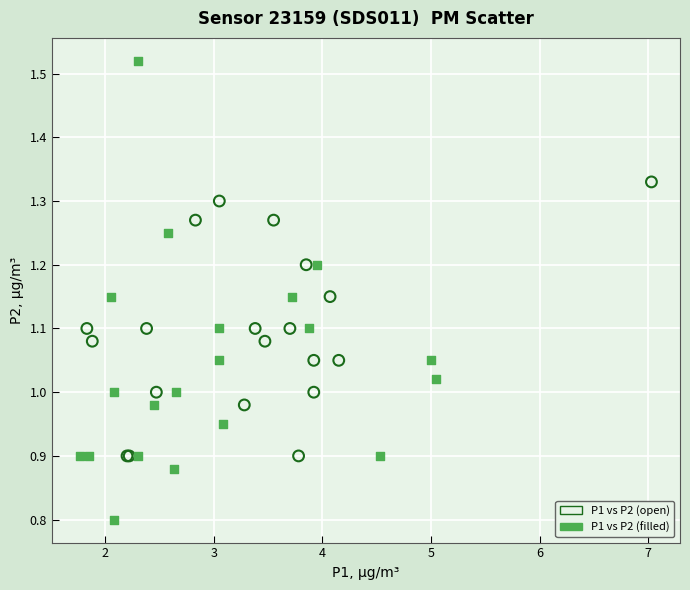

Which series contains the highest Y value?

P1 vs P2 (filled)